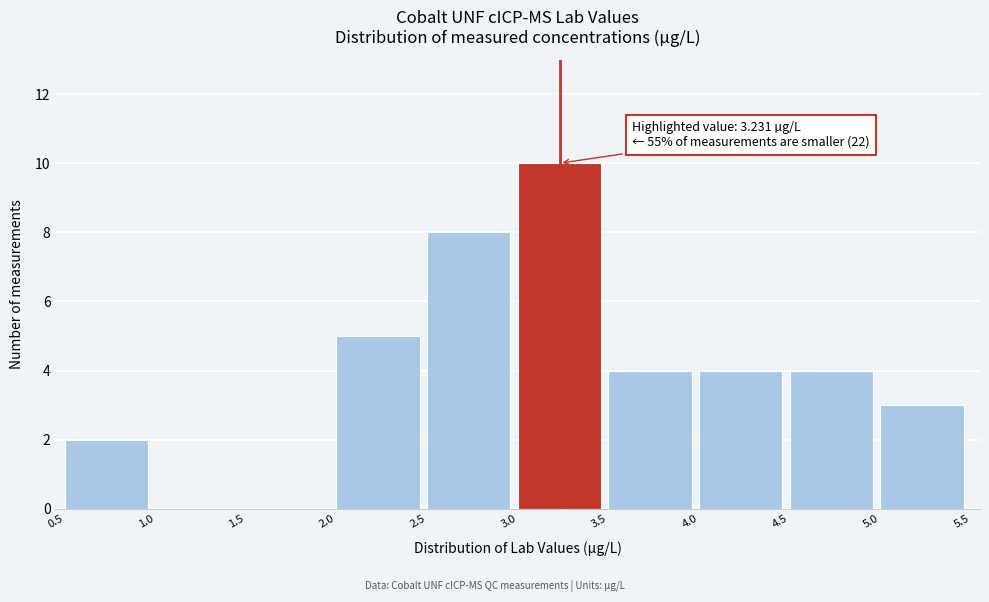

Which range on the x-axis has the tallest bar?

3.0 to 3.5